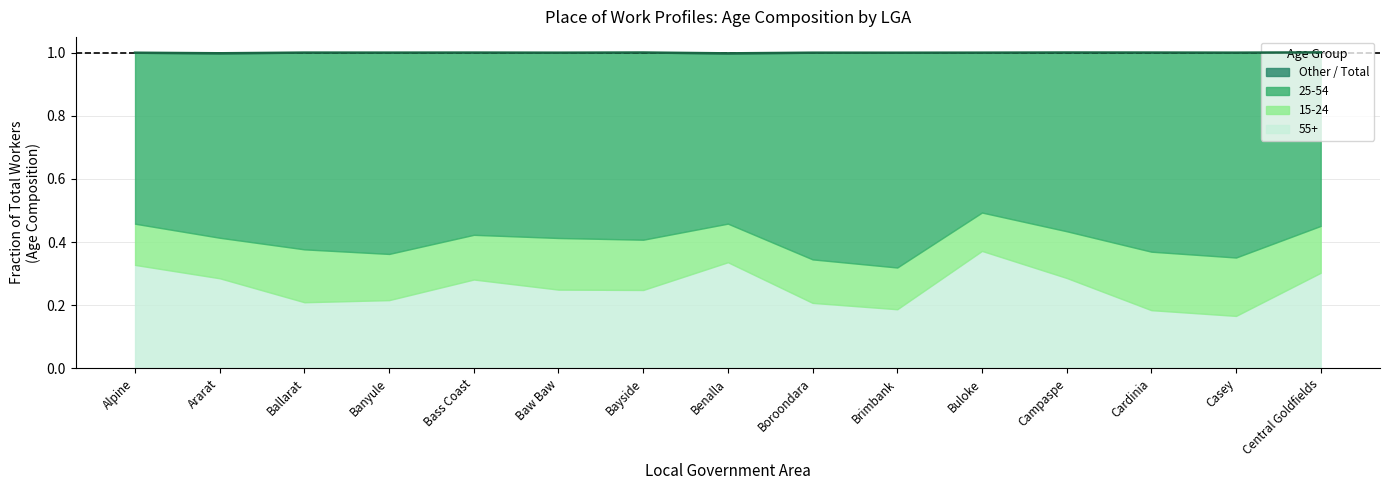

Which has a higher value, Ballarat or Bass Coast?

Bass Coast